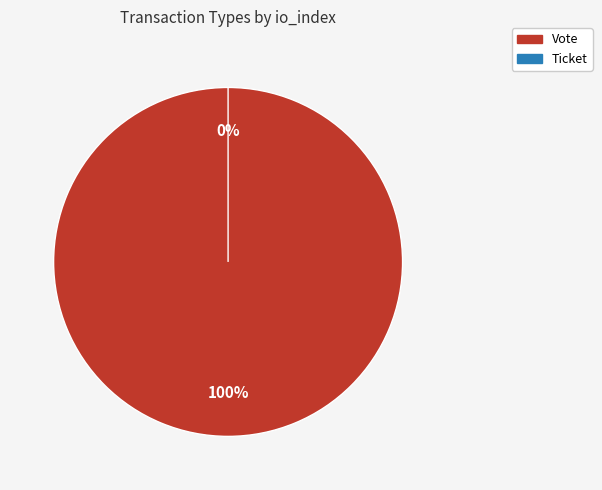

The Ticket slice represents 0% of the pie. True or false?

True